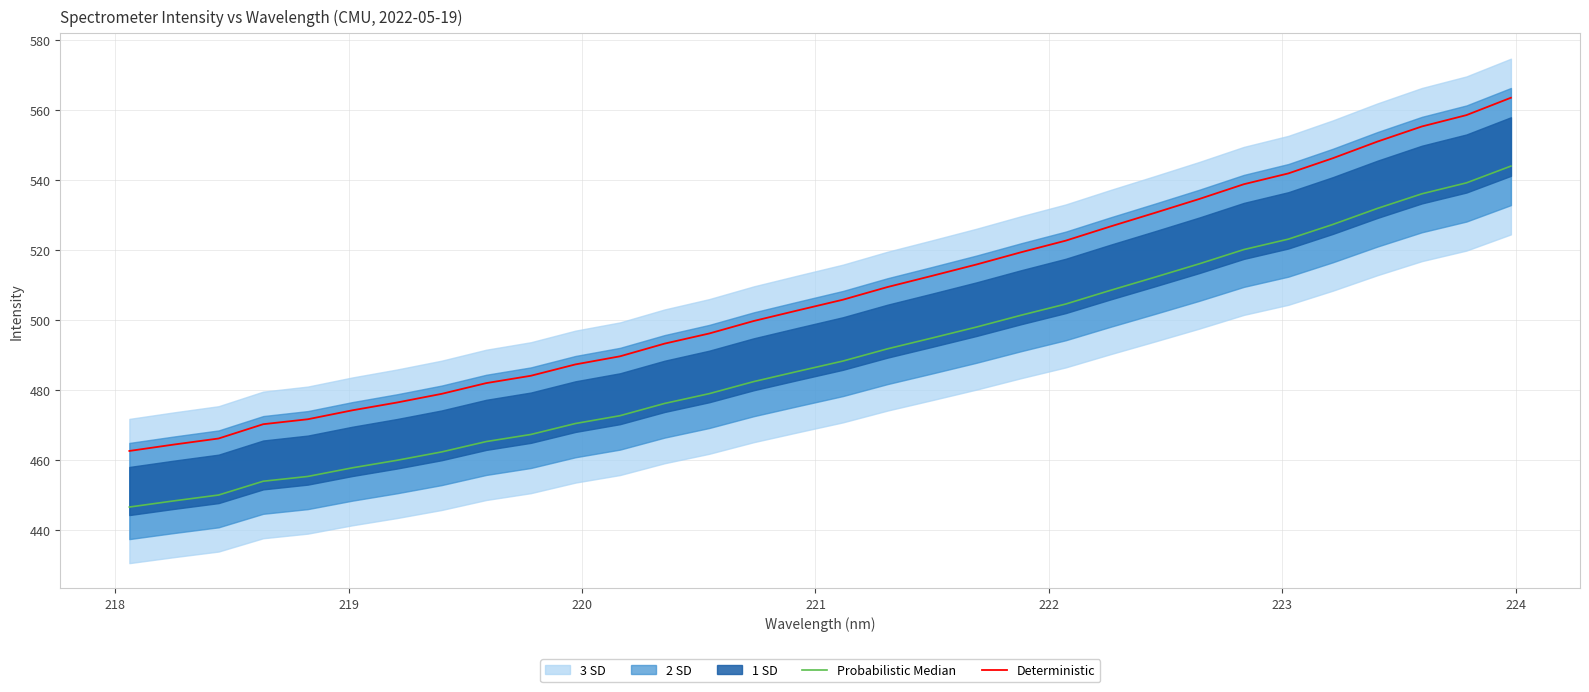

Rank the series by their maximum value, from highest to lowest.

Deterministic, Probabilistic Median